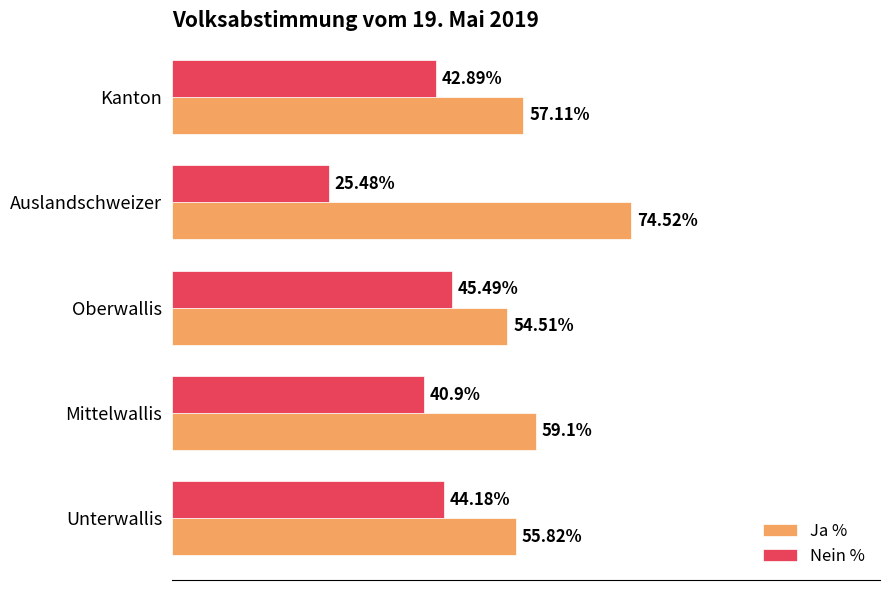

Which label corresponds to the smallest value in the chart?

Auslandschweizer